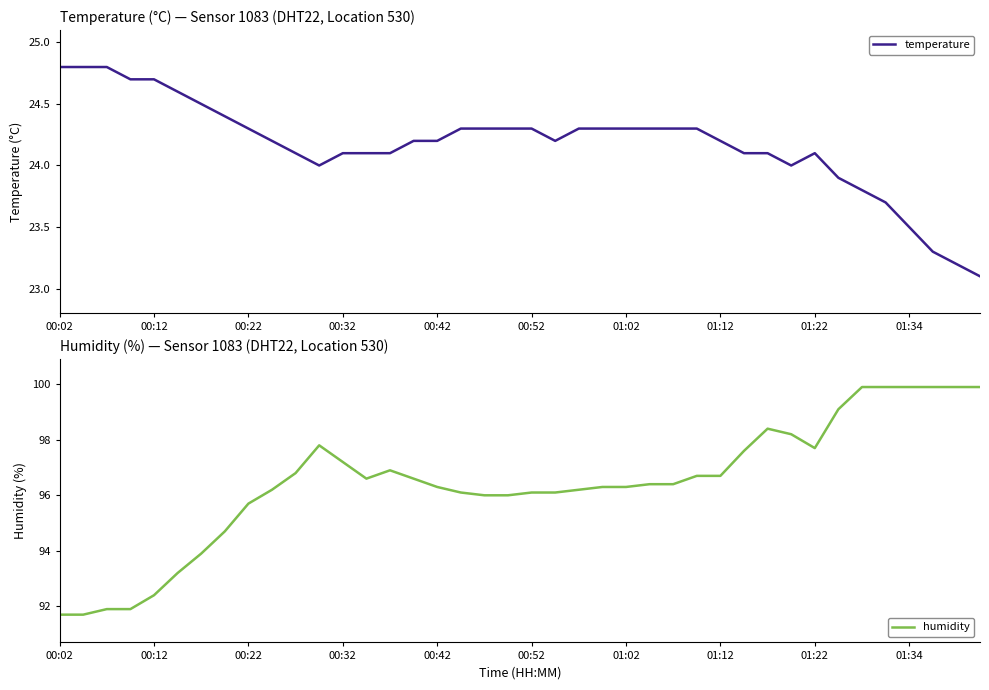

Reading left to right, transcribe all the data shown in this chart.

temperature: 24.8	24.8	24.8	24.7	24.7	24.6	24.5	24.4	24.3	24.2	24.1	24.0	24.1	24.1	24.1	24.2	24.2	24.3	24.3	24.3	24.3	24.2	24.3	24.3	24.3	24.3	24.3	24.3	24.2	24.1	24.1	24.0	24.1	23.9	23.8	23.7	23.5	23.3	23.2	23.1
humidity: 91.7	91.7	91.9	91.9	92.4	93.2	93.9	94.7	95.7	96.2	96.8	97.8	97.2	96.6	96.9	96.6	96.3	96.1	96.0	96.0	96.1	96.1	96.2	96.3	96.3	96.4	96.4	96.7	96.7	97.6	98.4	98.2	97.7	99.1	99.9	99.9	99.9	99.9	99.9	99.9